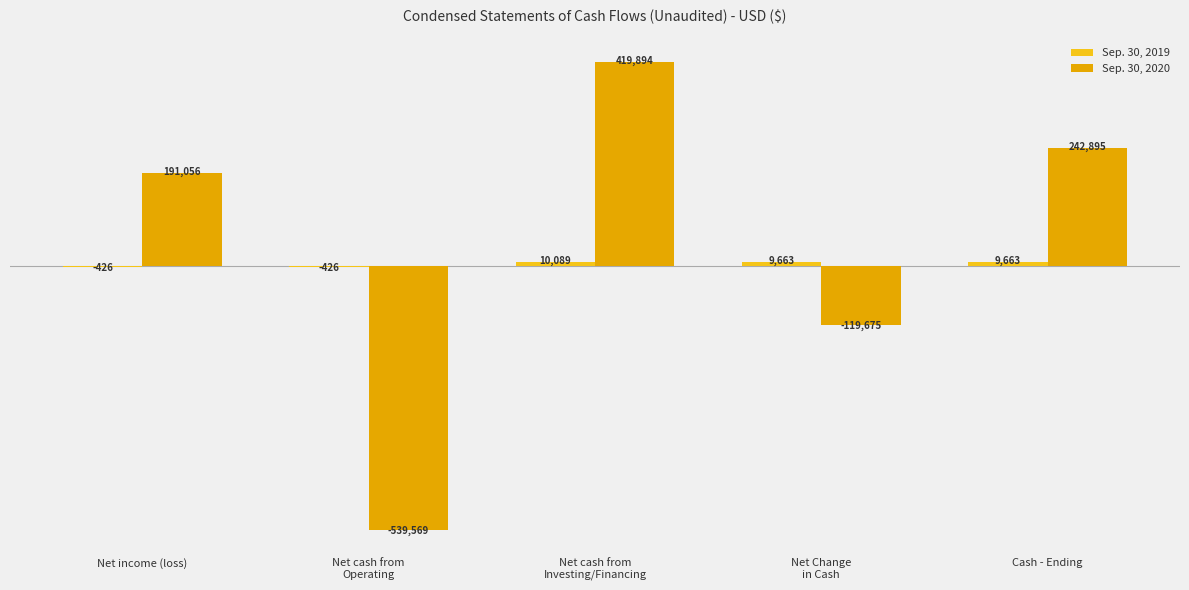

Count the number of categories in the chart.

5